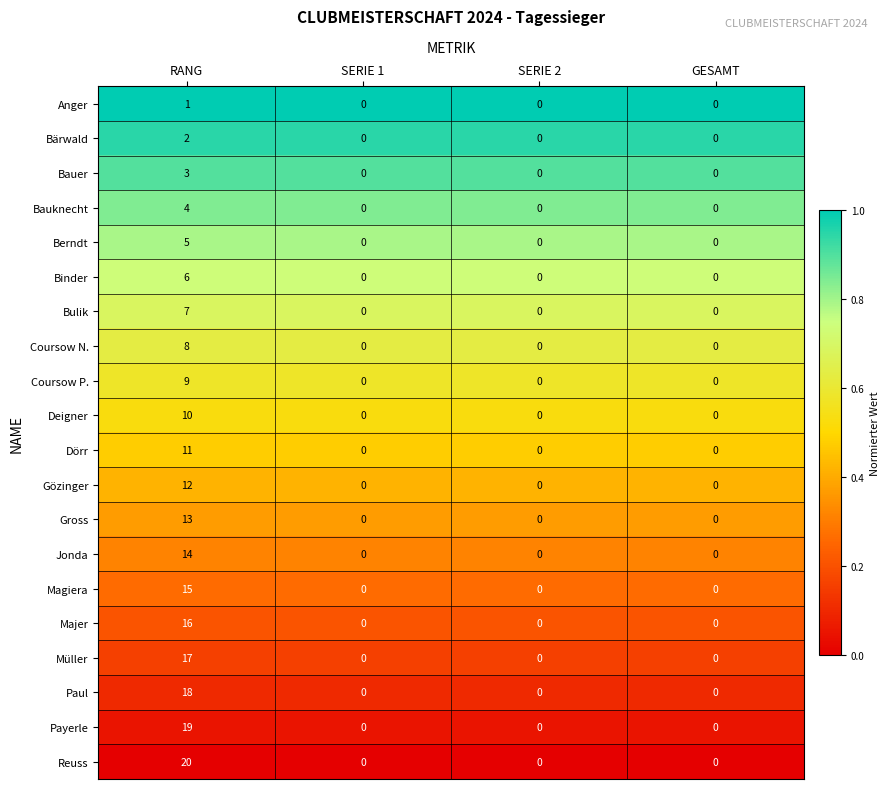

The Jonda series shows 0 at SERIE 1. True or false?

True